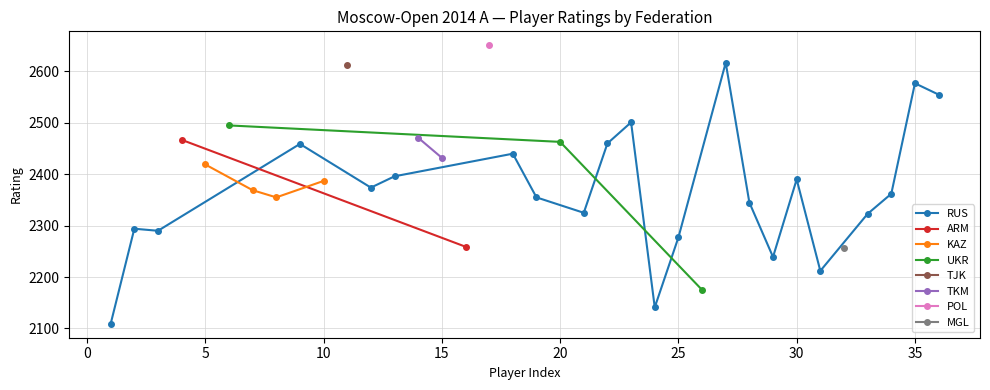

What is the highest value of the RUS series?

2617